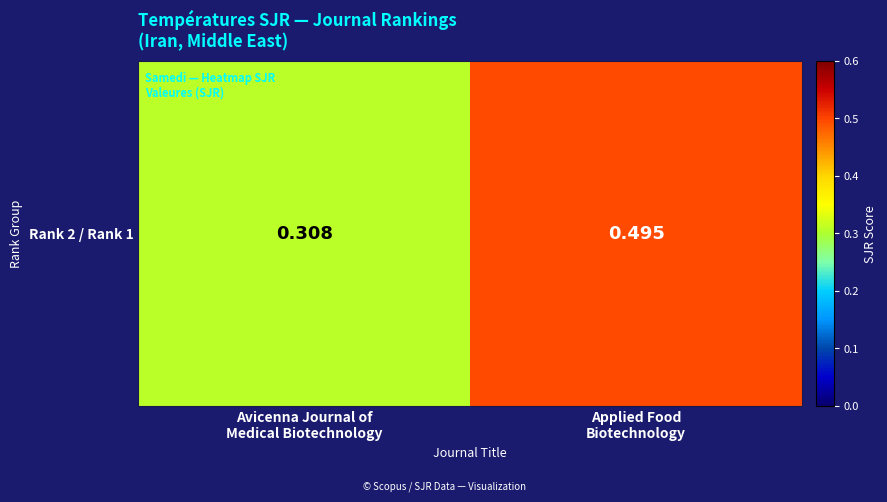

List the labels in order of value, smallest first.

Avicenna Journal of
Medical Biotechnology, Applied Food
Biotechnology